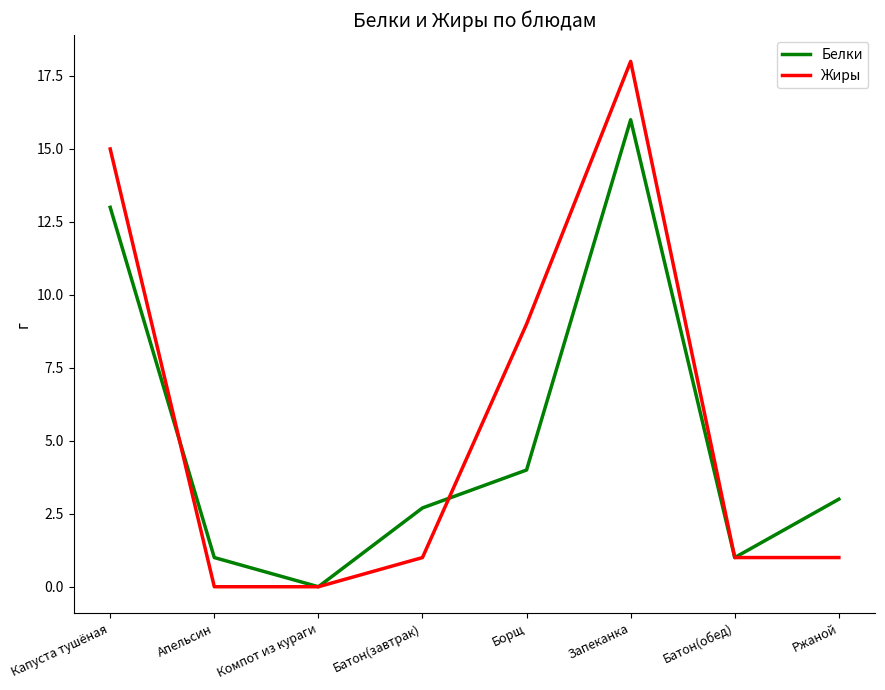

Reading left to right, transcribe all the data shown in this chart.

Белки: Капуста тушёная=13.0	Апельсин=1.0	Компот из кураги=0.0	Батон(завтрак)=2.7	Борщ=4.0	Запеканка=16.0	Батон(обед)=1.0	Ржаной=3.0
Жиры: Капуста тушёная=15.0	Апельсин=0.0	Компот из кураги=0.0	Батон(завтрак)=1.0	Борщ=9.0	Запеканка=18.0	Батон(обед)=1.0	Ржаной=1.0